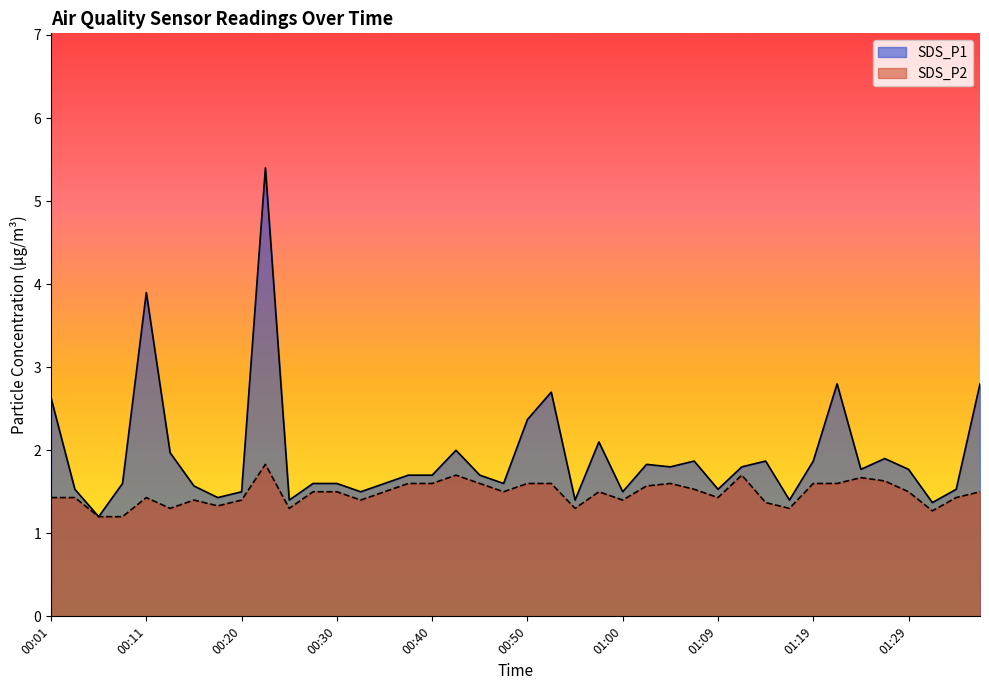

The value of SDS_P1 at 01:07 is 1.9. True or false?

True